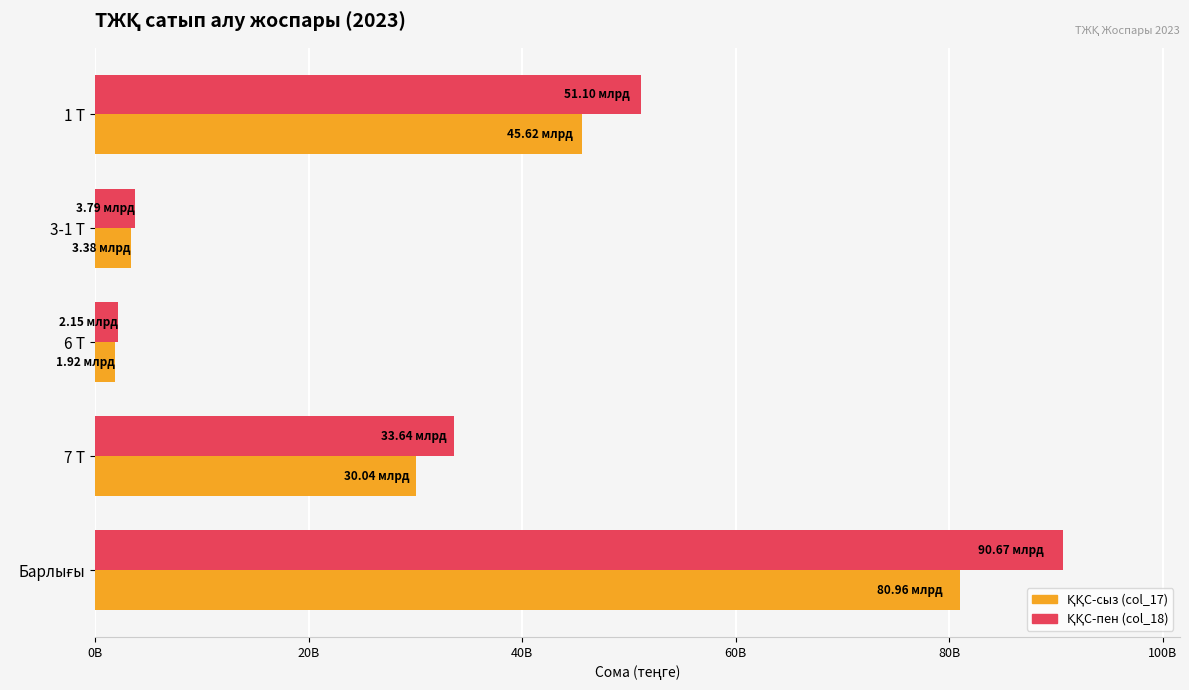

What position from the right is Барлығы?

1